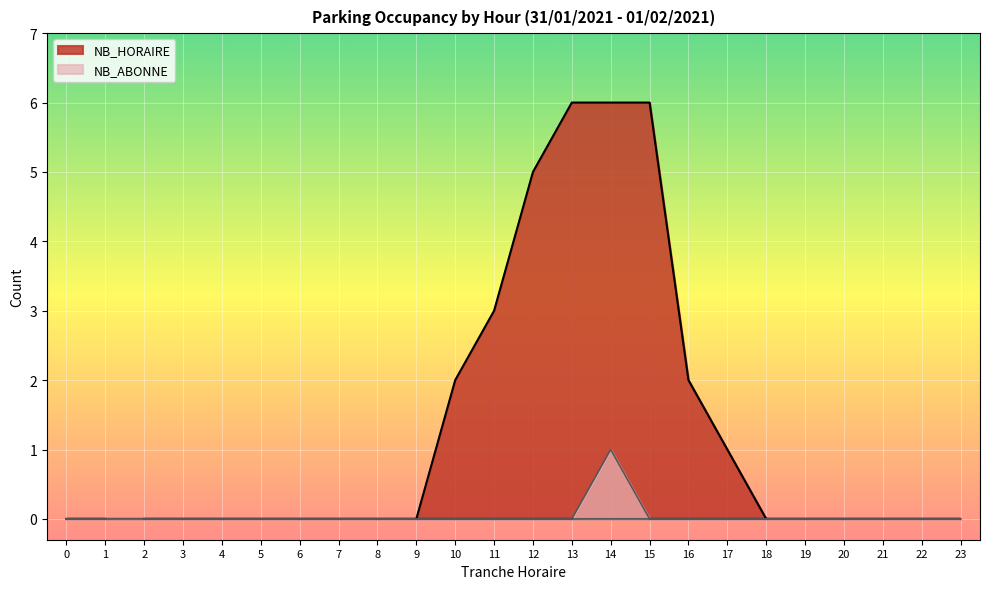

Which series has the largest total across all categories?

NB_HORAIRE